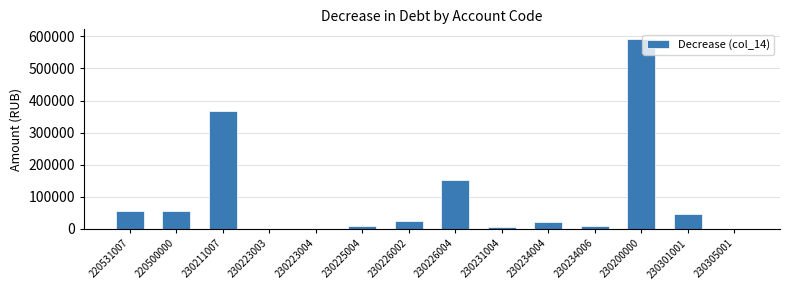

What is the sum of all values?

1345188.4